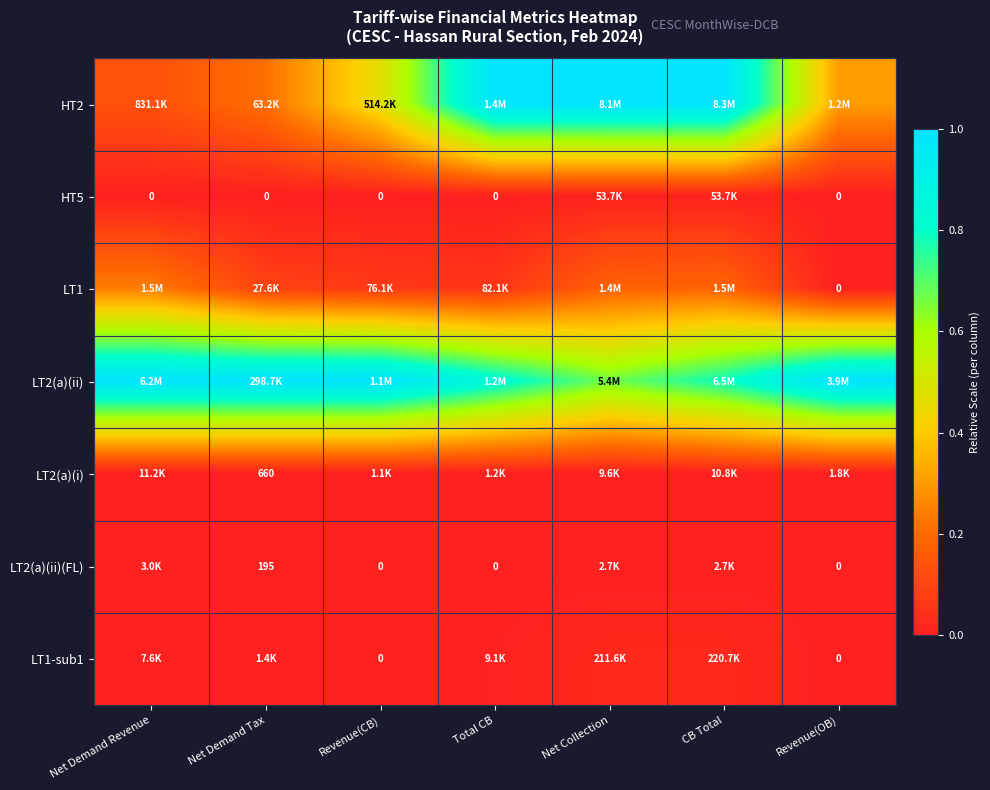

At which category is the sum across all series the highest?

CB Total